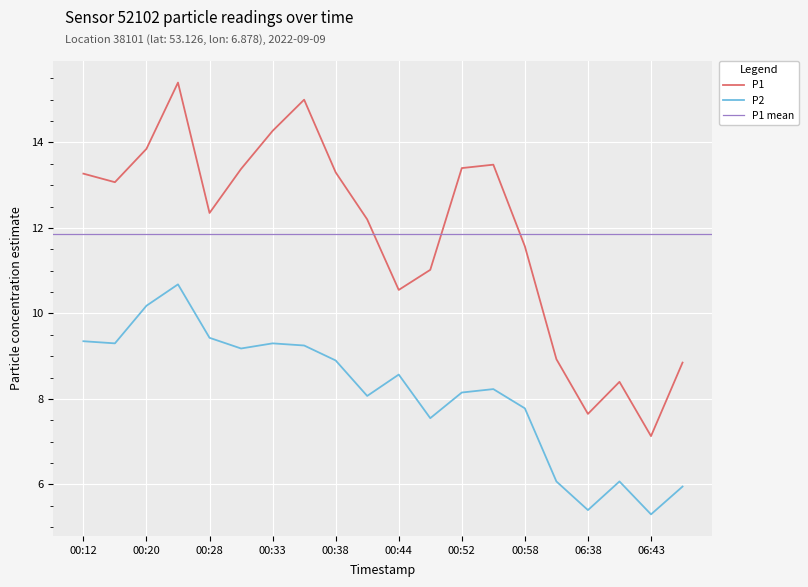

Read the P1 value at 00:46.

11.0